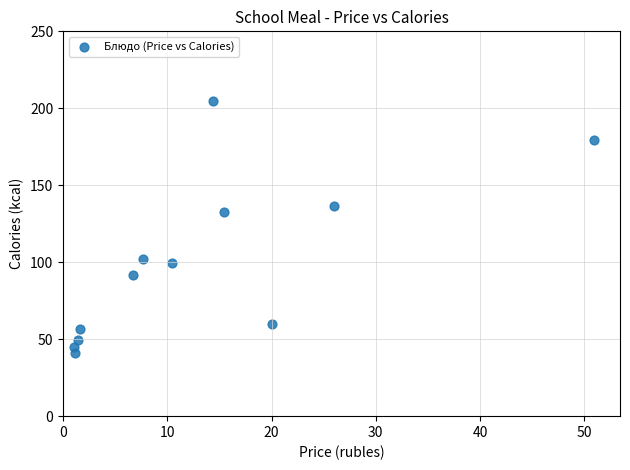

What Y value in the scatter plot is closest to 123?

132.8